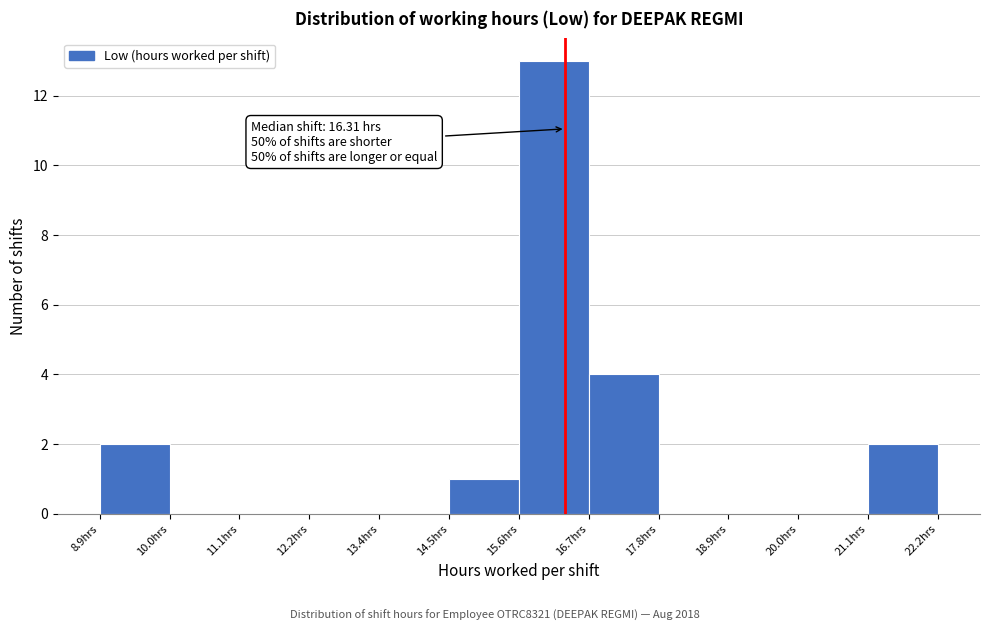

Over which range of the x-axis is the bar tallest?

15.6 to 16.6